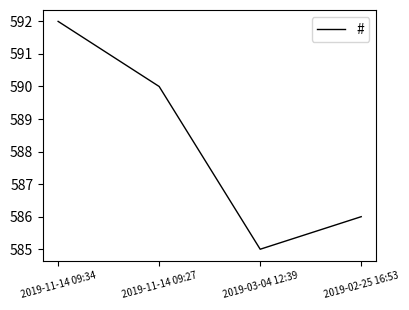

List the labels in order of value, smallest first.

2019-03-04 12:39, 2019-02-25 16:53, 2019-11-14 09:27, 2019-11-14 09:34